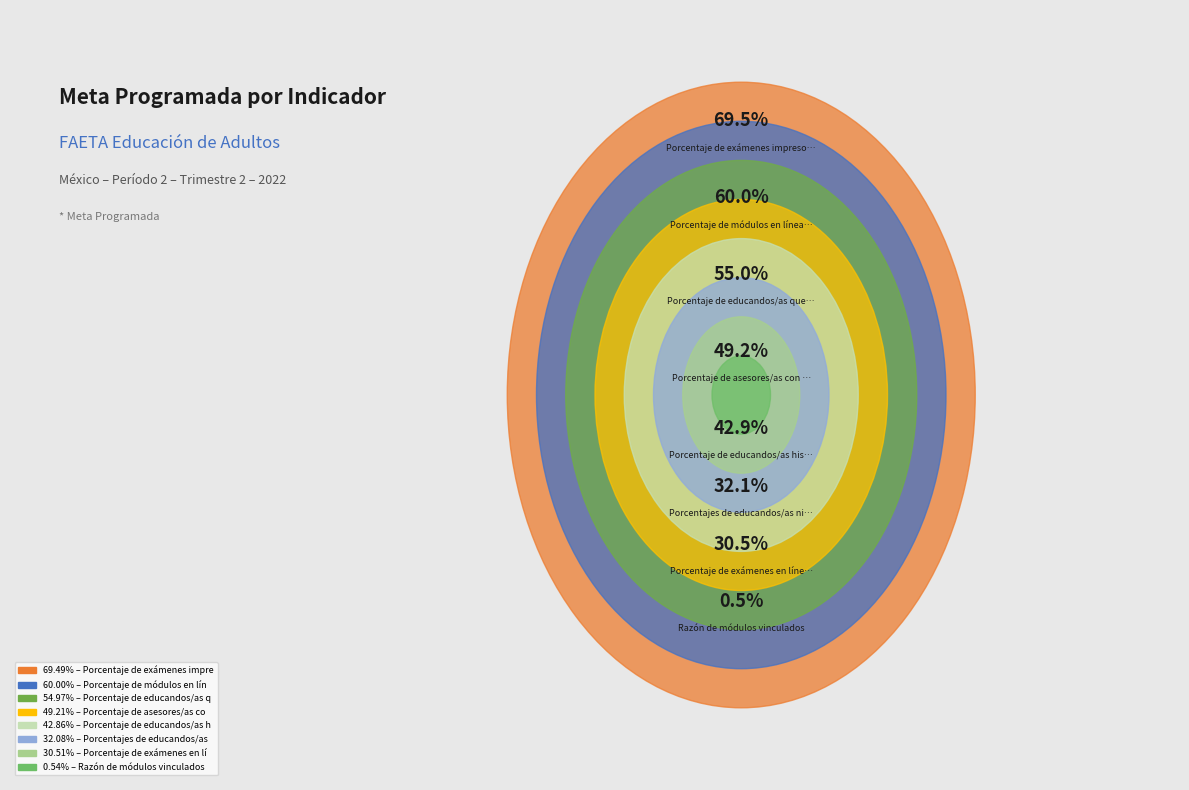

The Porcentaje de exámenes impresos slice represents 7% of the pie. True or false?

False